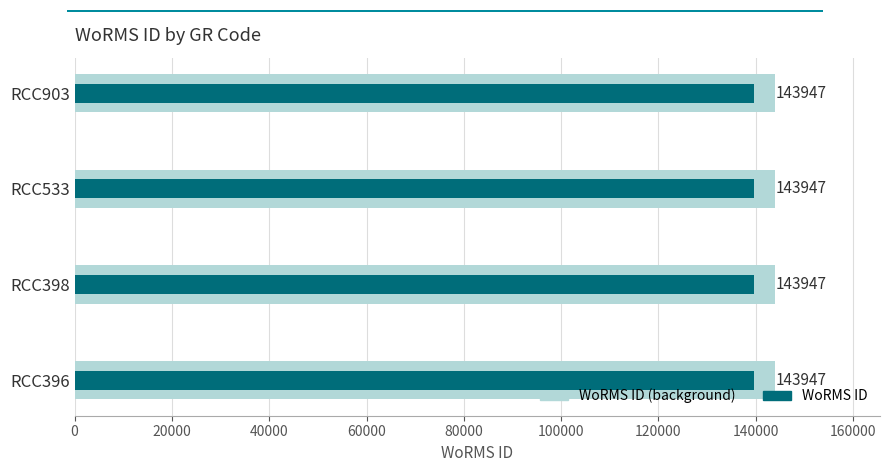

List the series in order of their overall mean, lowest first.

WoRMS ID, WoRMS ID (light)